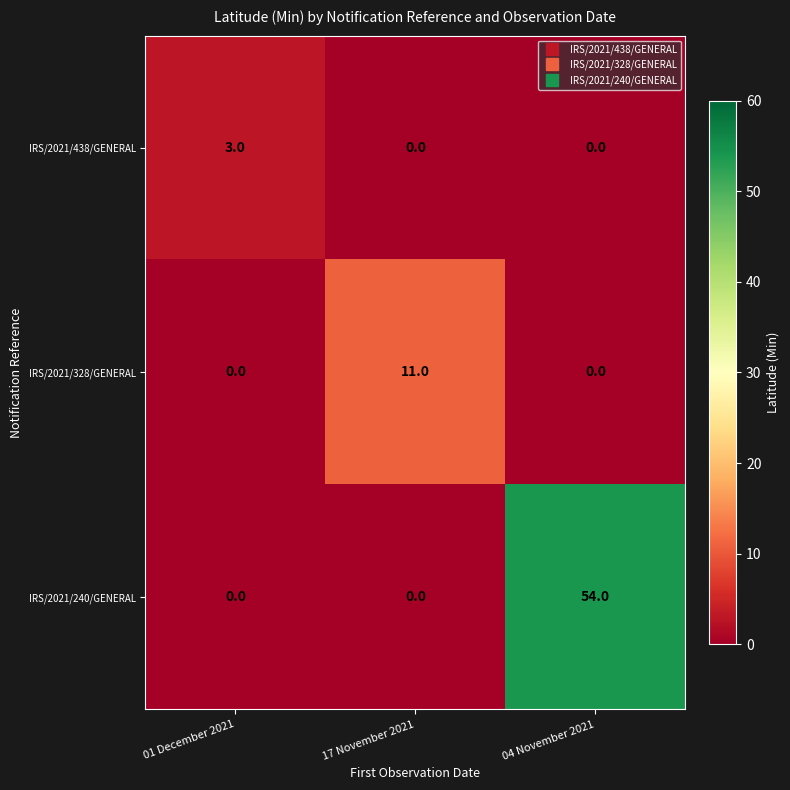

Reading right to left, transcribe all the data shown in this chart.

IRS/2021/438/GENERAL: 0	0	3
IRS/2021/328/GENERAL: 0	11	0
IRS/2021/240/GENERAL: 54	0	0